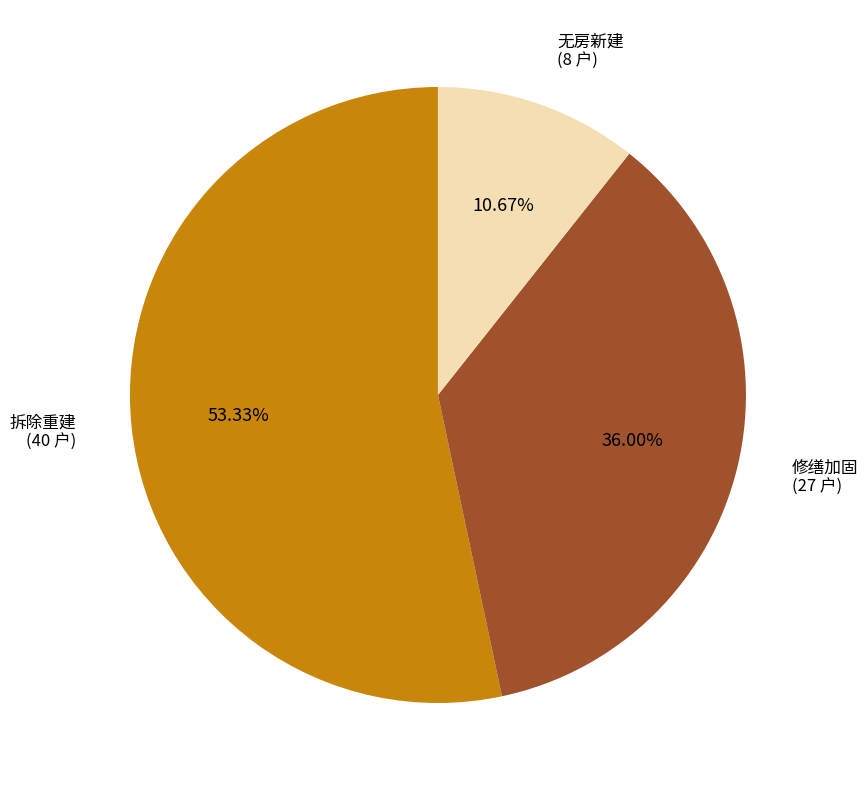

How many slices are in this pie chart?

3